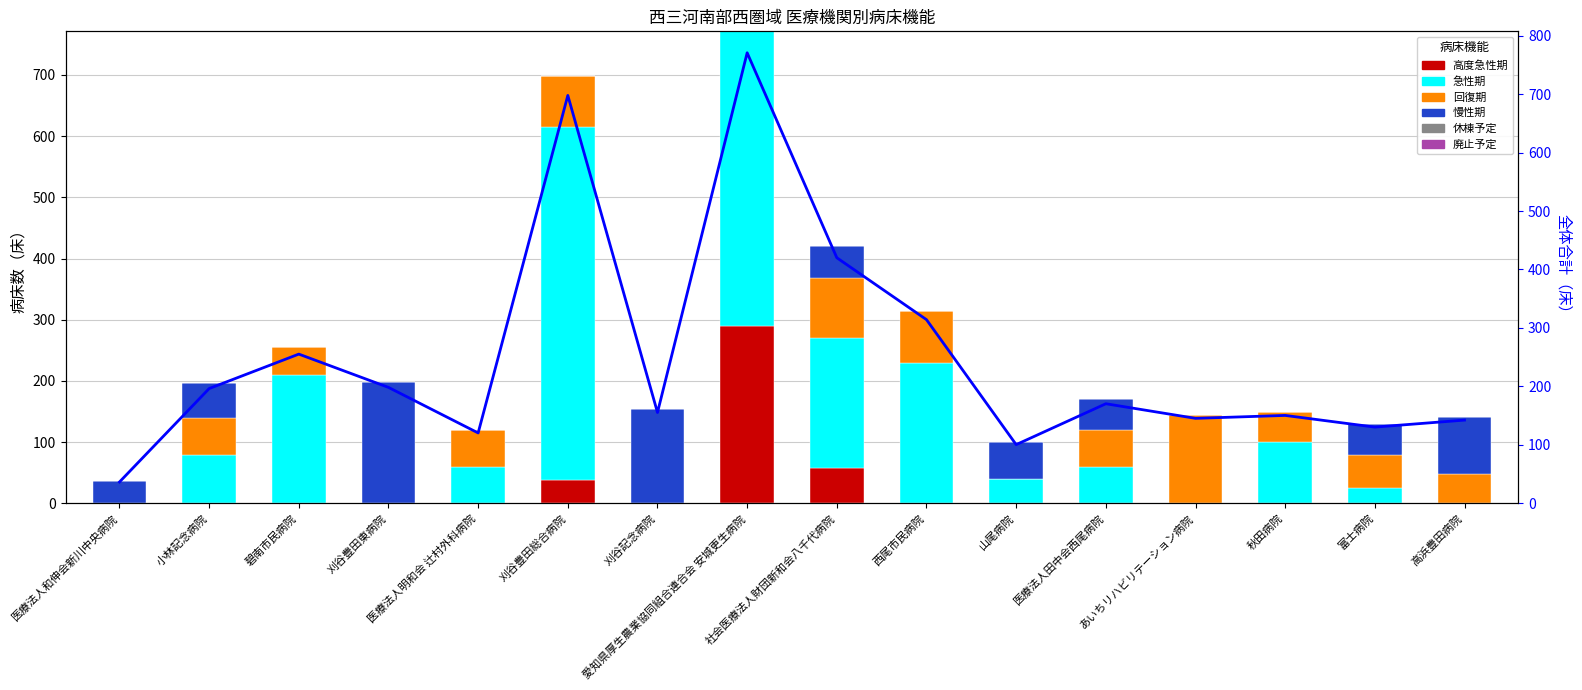

Between 医療法人明和会 辻村外科病院 and 社会医療法人財団新和会八千代病院, which is larger?

社会医療法人財団新和会八千代病院